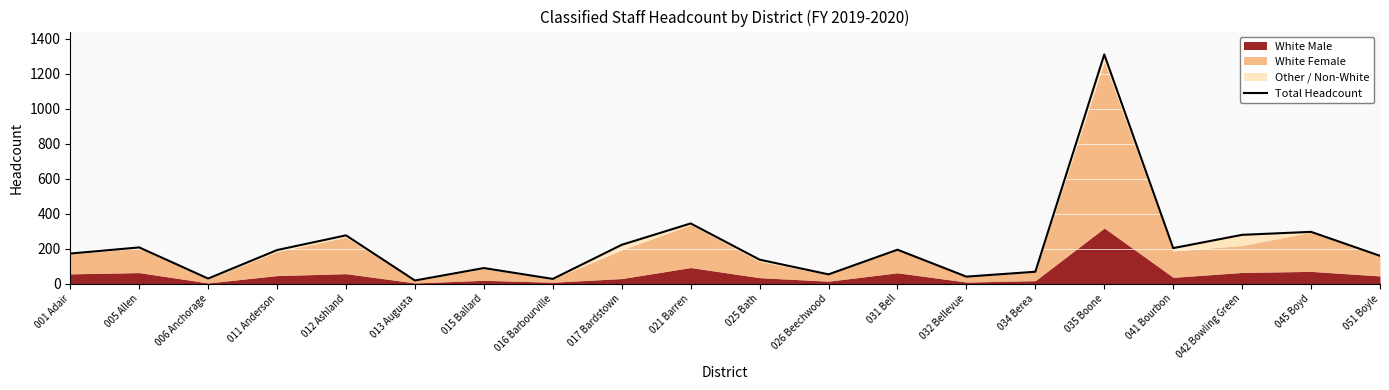

Reading left to right, transcribe all the data shown in this chart.

172	207	29	192	276	18	89	27	222	344	137	53	194	40	68	1310	203	279	296	159